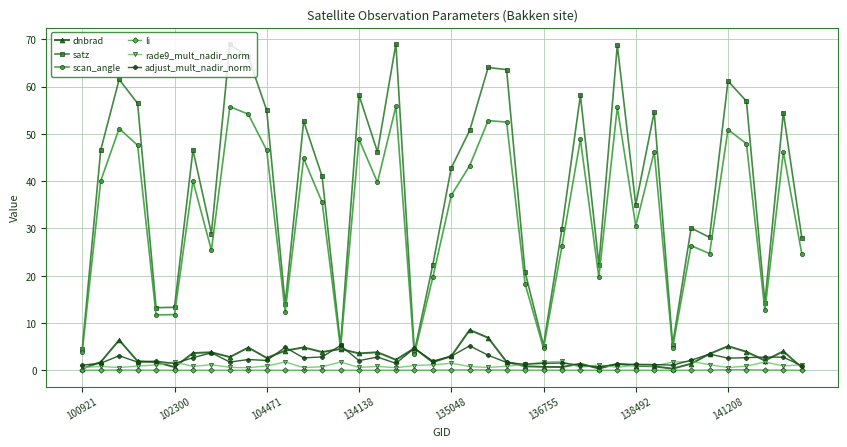

True or false: dnbrad has more than 2 points higher than both neighbors.

True